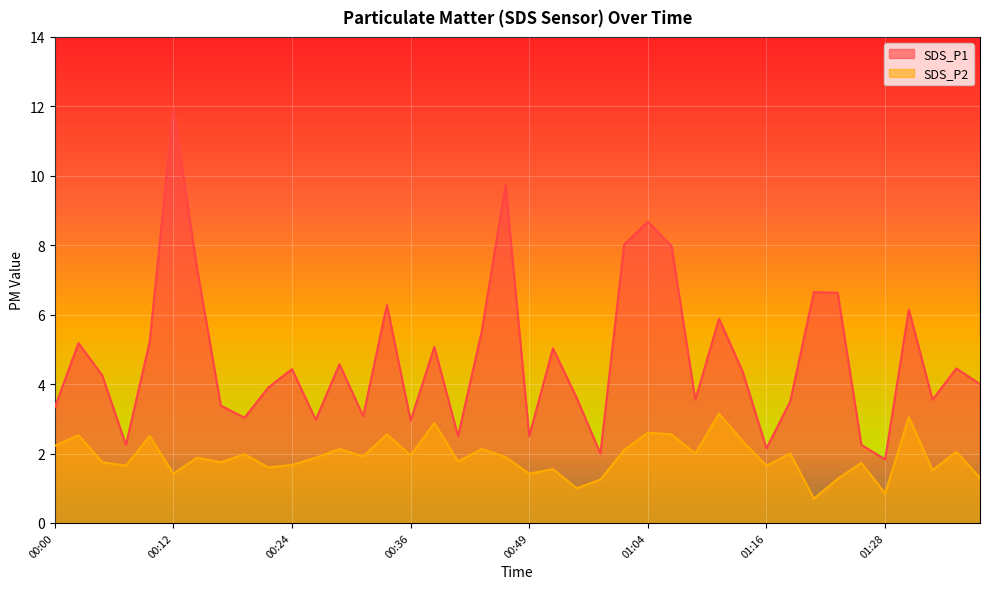

Where does the SDS_P1 series first go above 4?

00:02